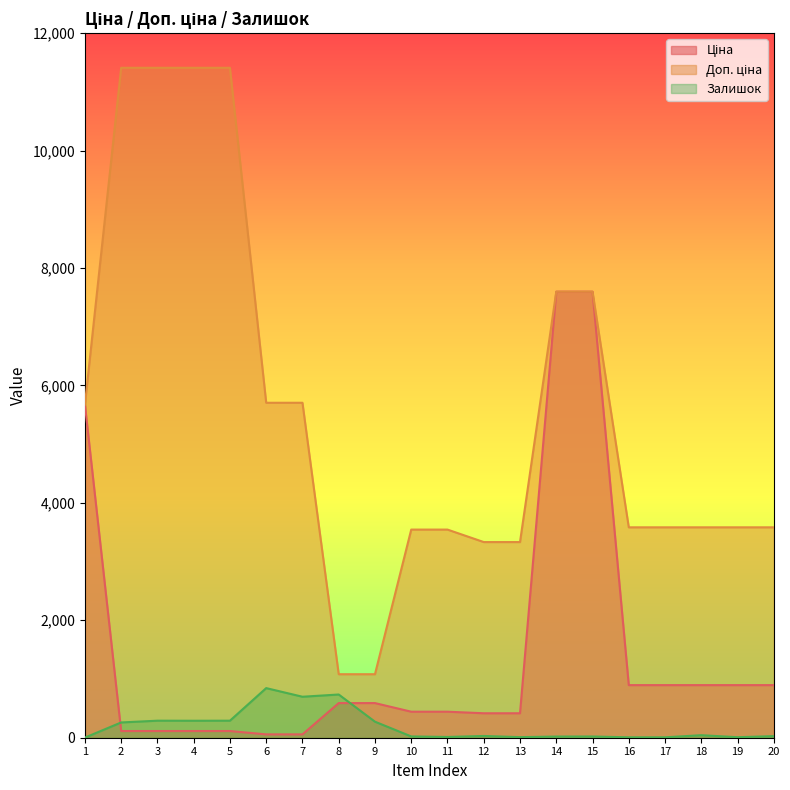

Reading left to right, transcribe all the data shown in this chart.

Ціна: 1=5673.8	2=114.1	3=114.1	4=114.1	5=114.1	6=57.0	7=57.0	8=589.9	9=589.9	10=443.1	11=443.1	12=416.6	13=416.6	14=7596.5	15=7596.5	16=895.9	17=895.9	18=895.9	19=895.9	20=895.9
Доп. ціна: 1=5673.8	2=11410.0	3=11410.0	4=11410.0	5=11410.0	6=5705.0	7=5705.0	8=1081.7	9=1081.7	10=3545.0	11=3545.0	12=3332.5	13=3332.5	14=7596.5	15=7596.5	16=3583.6	17=3583.6	18=3583.6	19=3583.6	20=3583.6
Залишок: 1=2.0	2=260.0	3=290.0	4=289.0	5=290.0	6=845.0	7=698.0	8=736.0	9=273.0	10=22.0	11=13.0	12=30.0	13=10.0	14=20.0	15=21.0	16=7.0	17=7.0	18=43.0	19=9.0	20=27.0